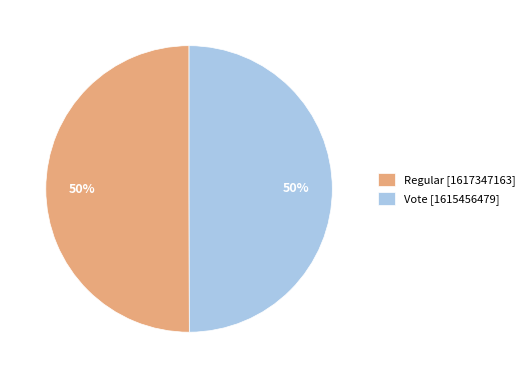

To the nearest percent, what is the combined percentage of Regular and Vote?

100%